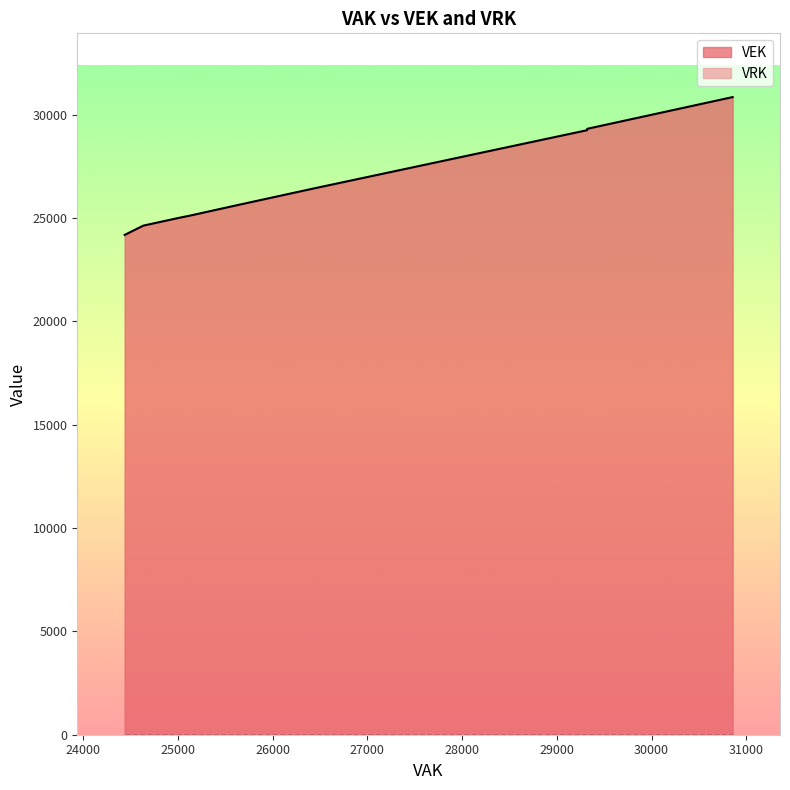

Rank the series by their average value, from highest to lowest.

VEK, VRK